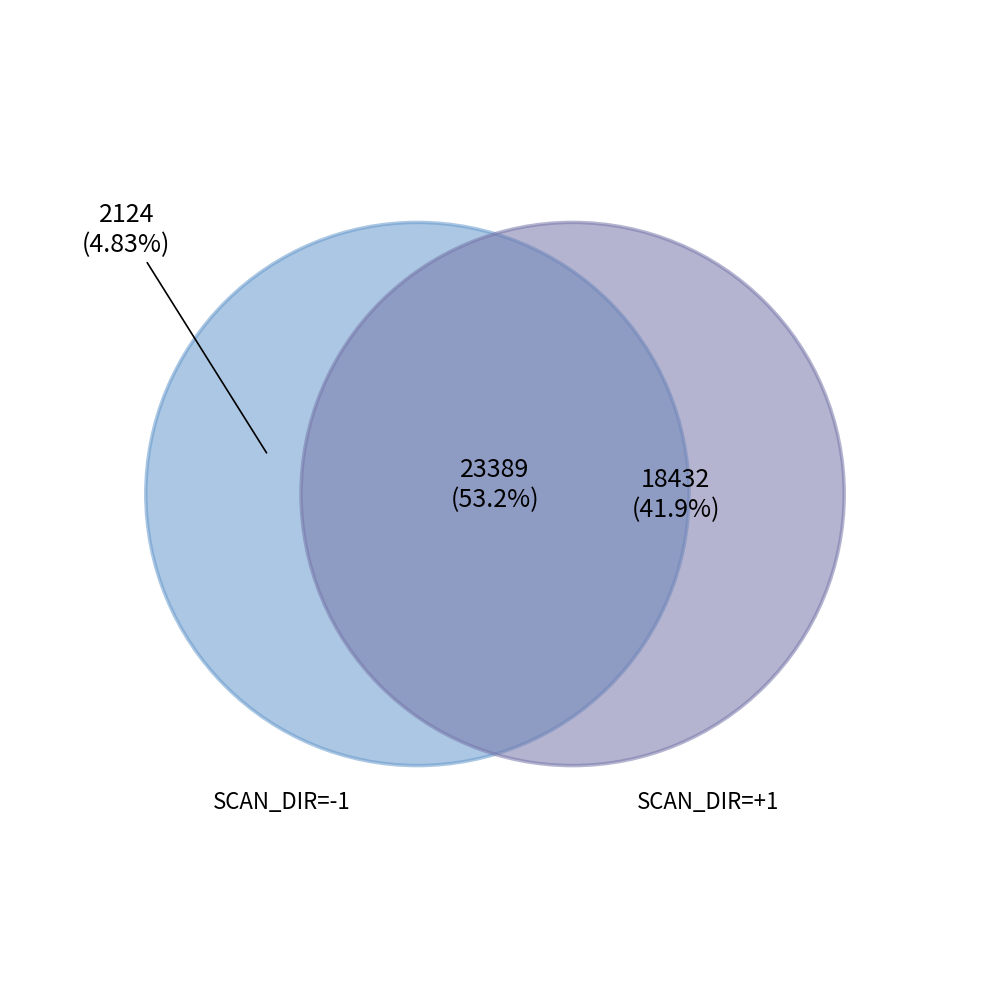

Is it true that Sector 3 is 1% of the pie?

False